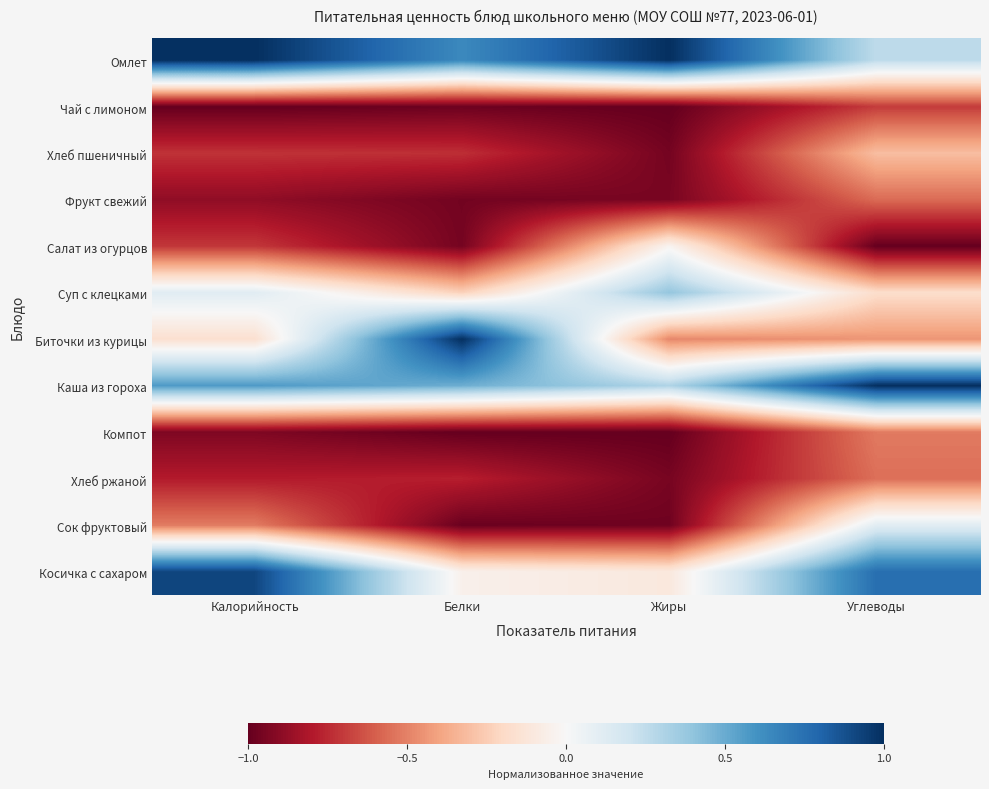

At how many categories does at least one series exceed 0?

4